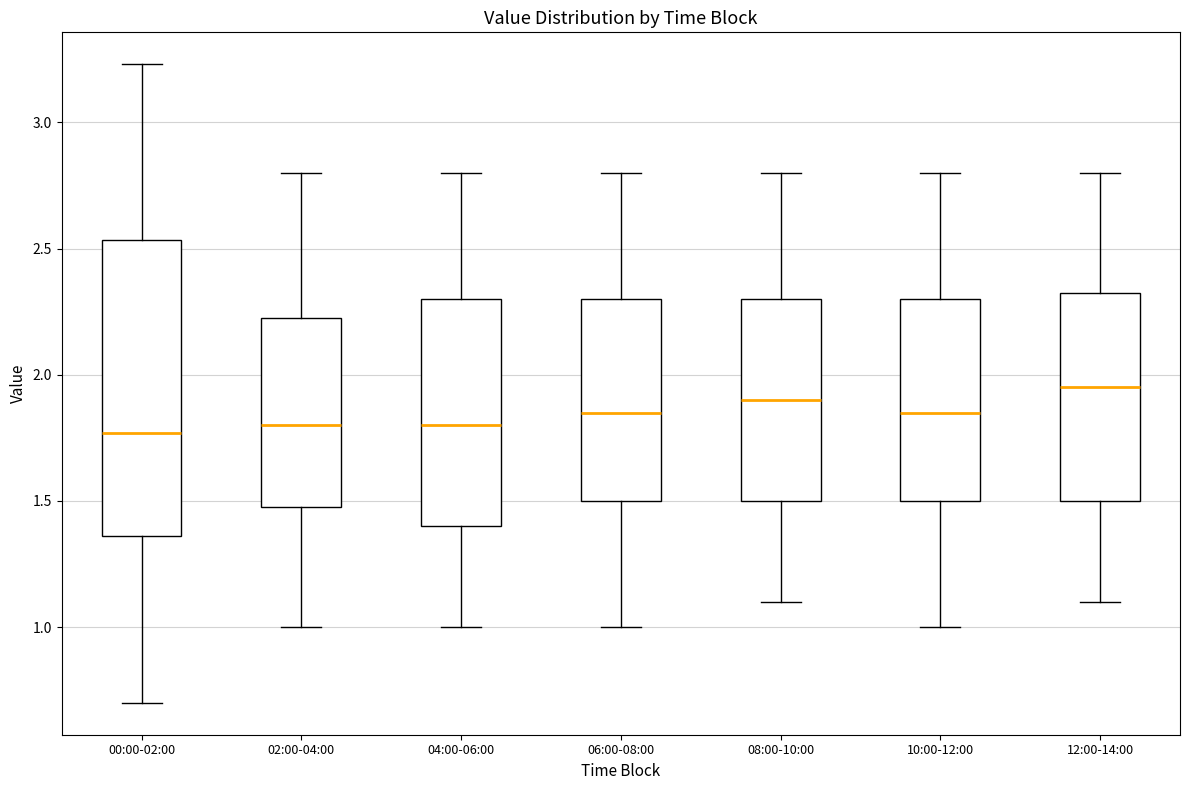

Reading left to right, read every box against the y-axis: the position of its median line, the range the box covers, and the ends of its whiskers. The values are not printed on the chart, so give them approximately, as read against the axis.

00:00-02:00: median 1.75, box 1.35 to 2.55, whiskers 0.70 to 3.25
02:00-04:00: median 1.80, box 1.50 to 2.25, whiskers 1.00 to 2.80
04:00-06:00: median 1.80, box 1.40 to 2.30, whiskers 1.00 to 2.80
06:00-08:00: median 1.85, box 1.50 to 2.30, whiskers 1.00 to 2.80
08:00-10:00: median 1.90, box 1.50 to 2.30, whiskers 1.10 to 2.80
10:00-12:00: median 1.85, box 1.50 to 2.30, whiskers 1.00 to 2.80
12:00-14:00: median 1.95, box 1.50 to 2.35, whiskers 1.10 to 2.80